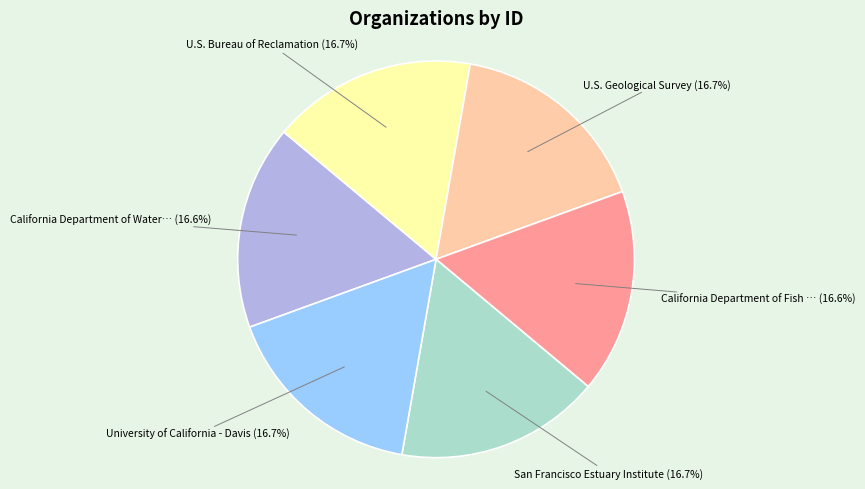

Is there a majority slice in this chart?

No